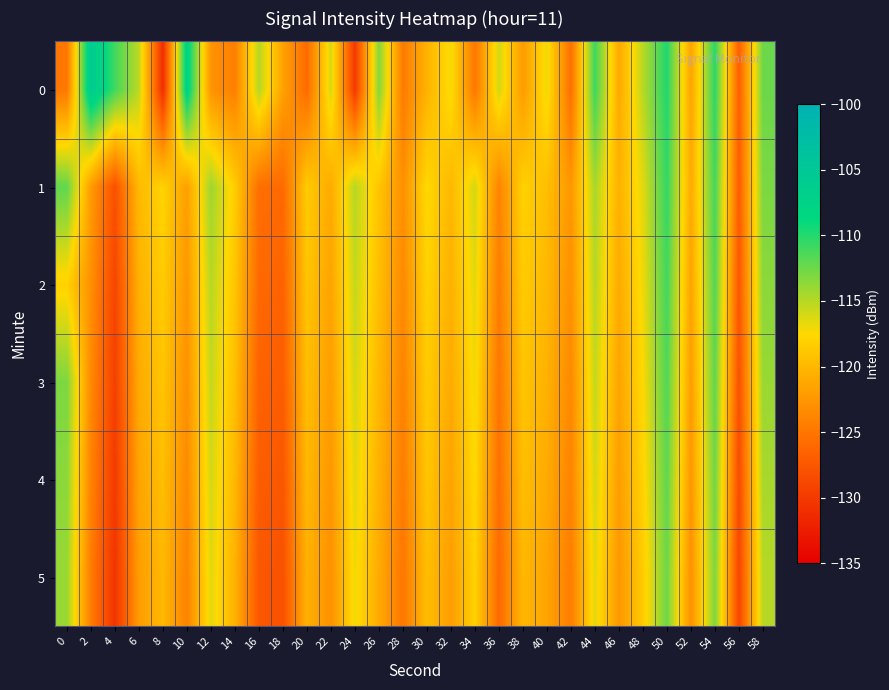

What is the difference between the highest and lowest values at 0?

12.9